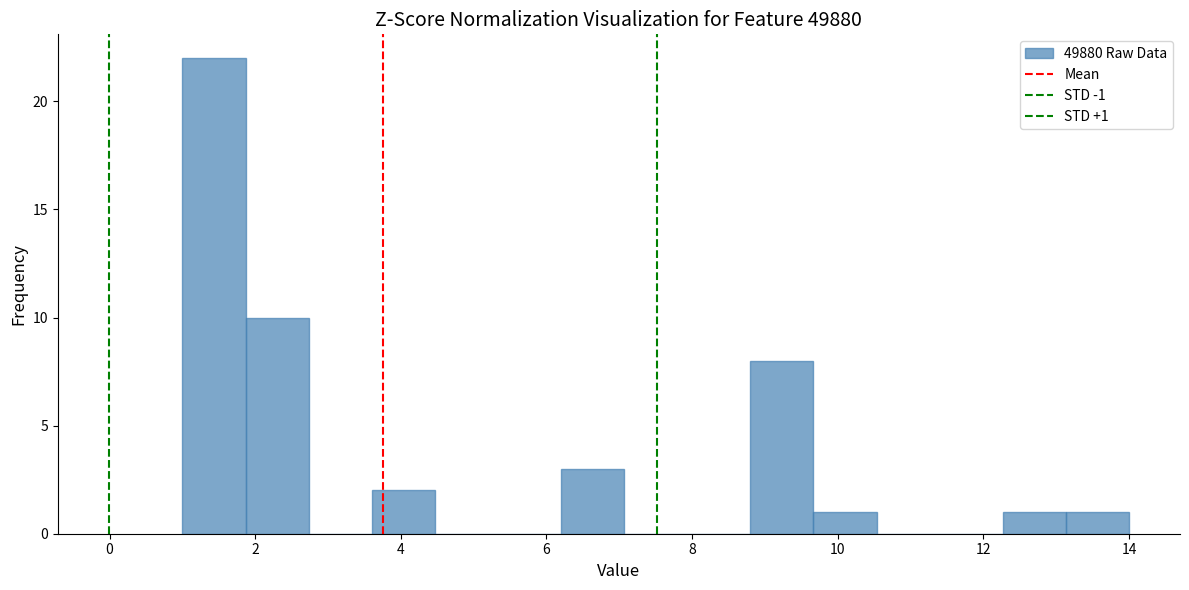

Which range on the x-axis has the tallest bar?

1.0 to 1.8